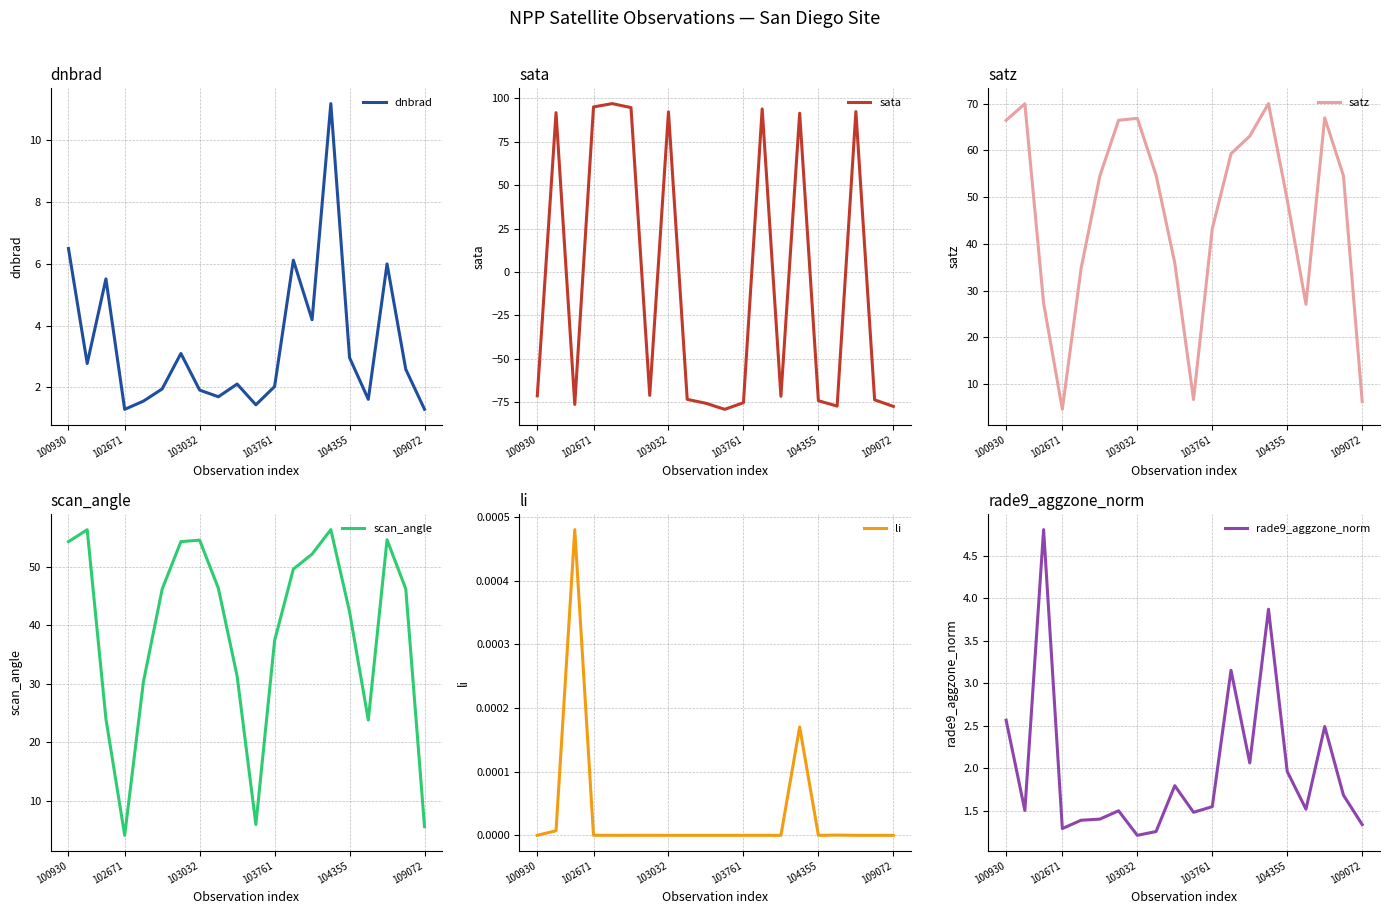

What is the minimum value for dnbrad?

1.3